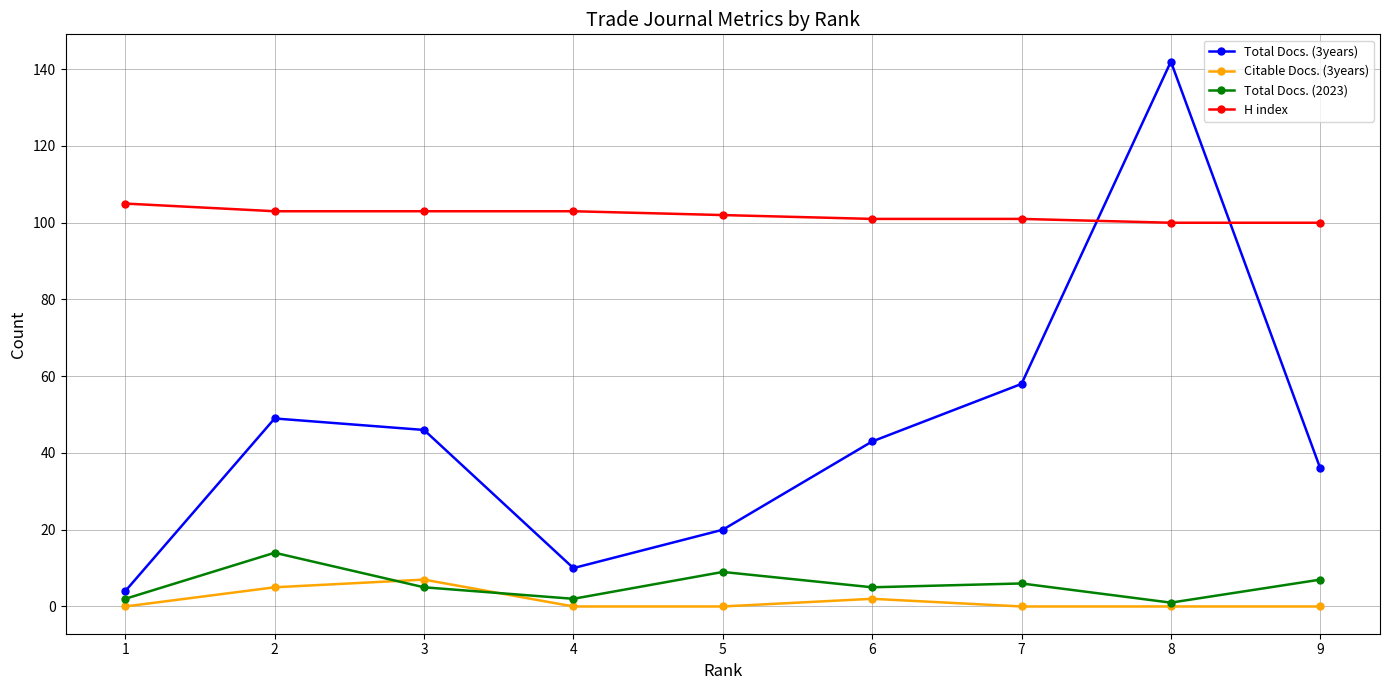

What is the maximum value shown in the chart?

142